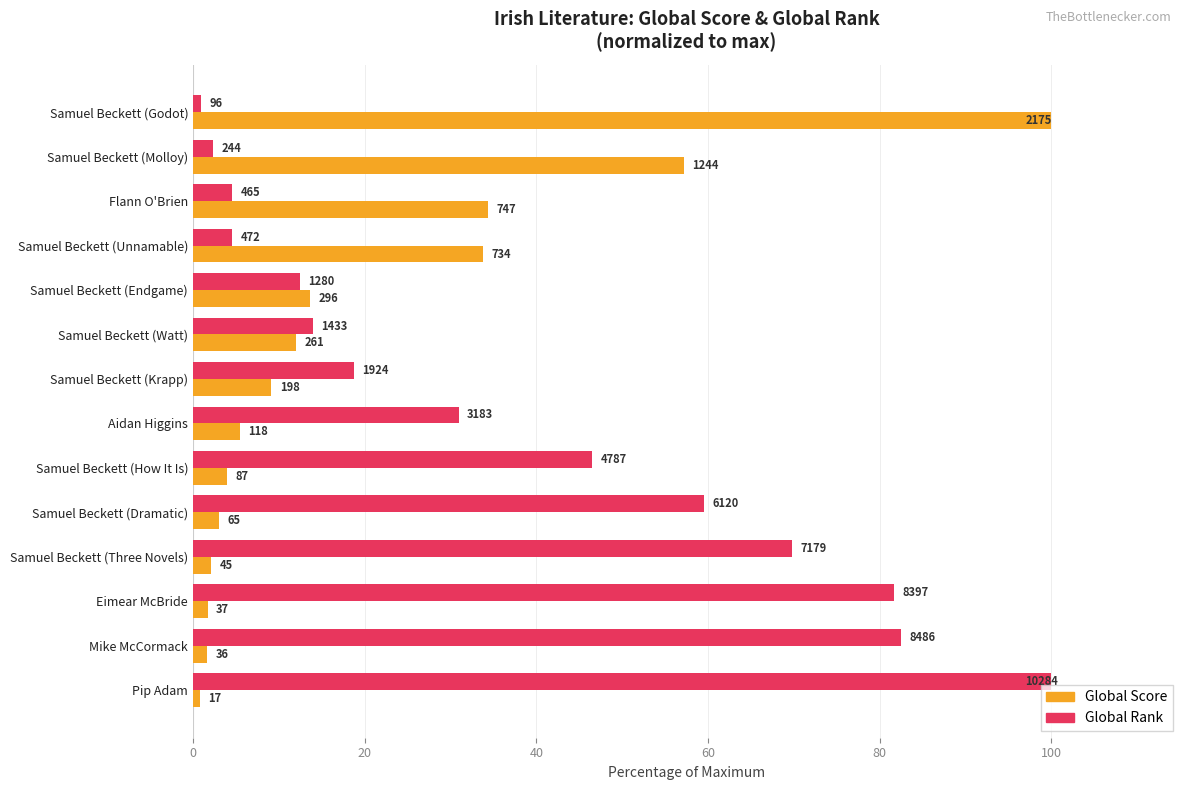

What are all the series names shown in the legend?

Global Score, Global Rank